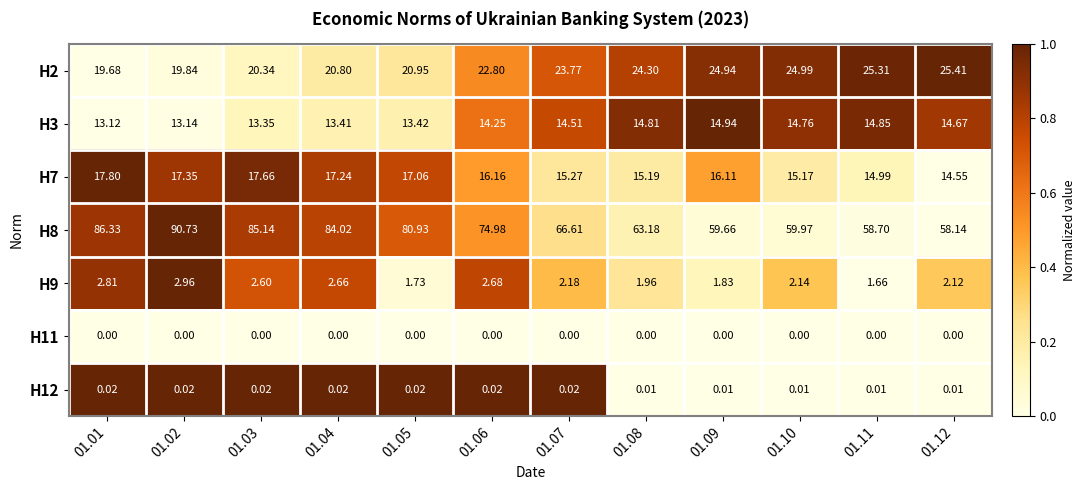

Is the value of H8 at 01.12 greater than the value of H3 at 01.02?

Yes